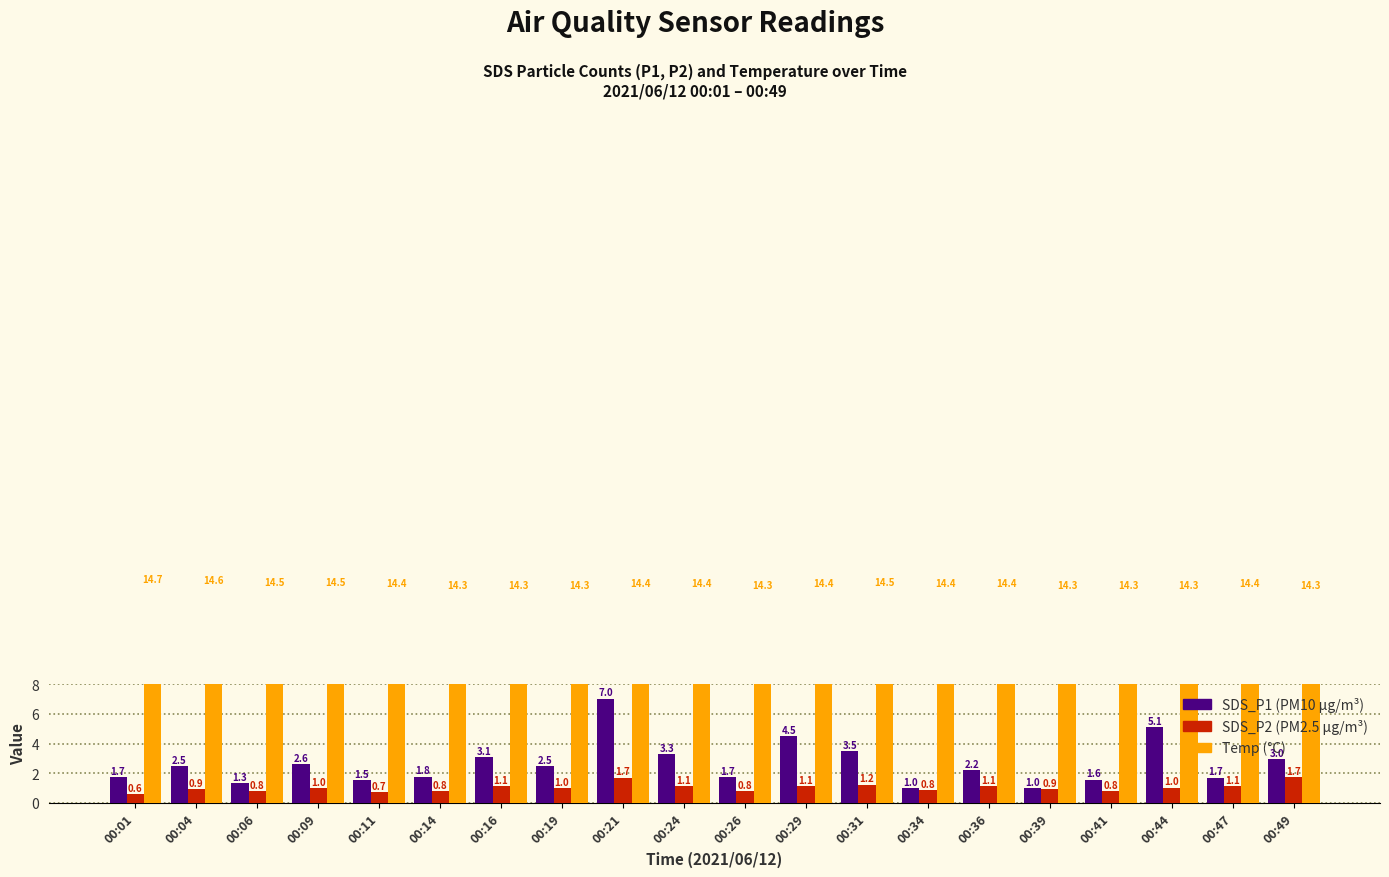

How many groups of bars are there?

20